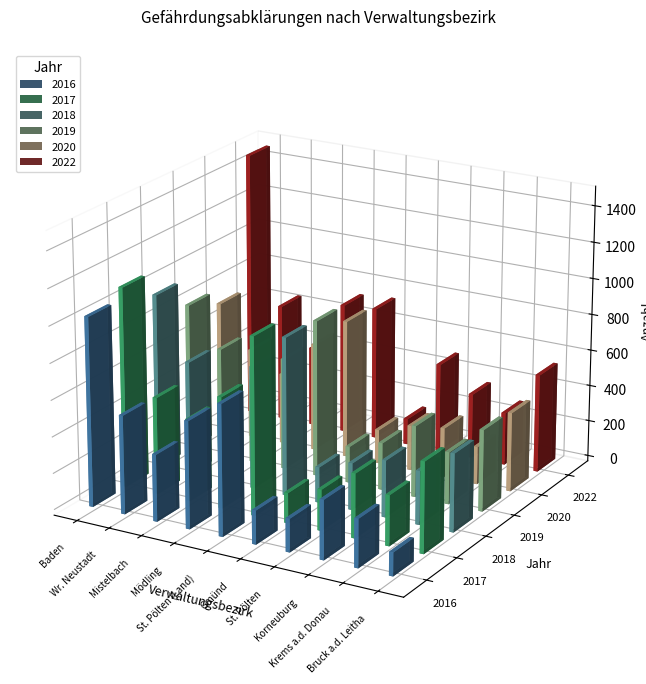

Which series changed the most between Baden and Mistelbach?

2022